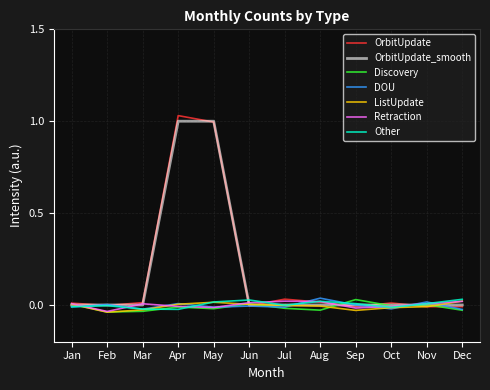

How many series are shown in this chart?

7